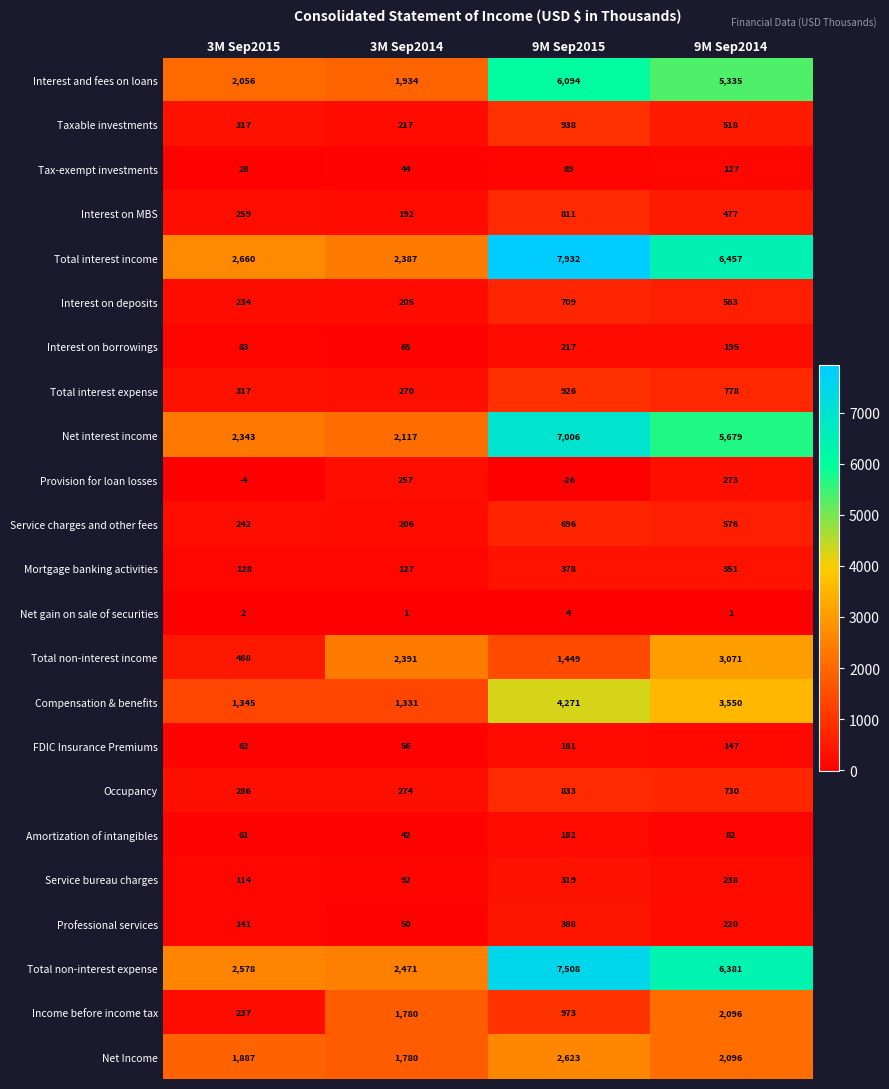

Which series has the largest total across all categories?

Total interest income